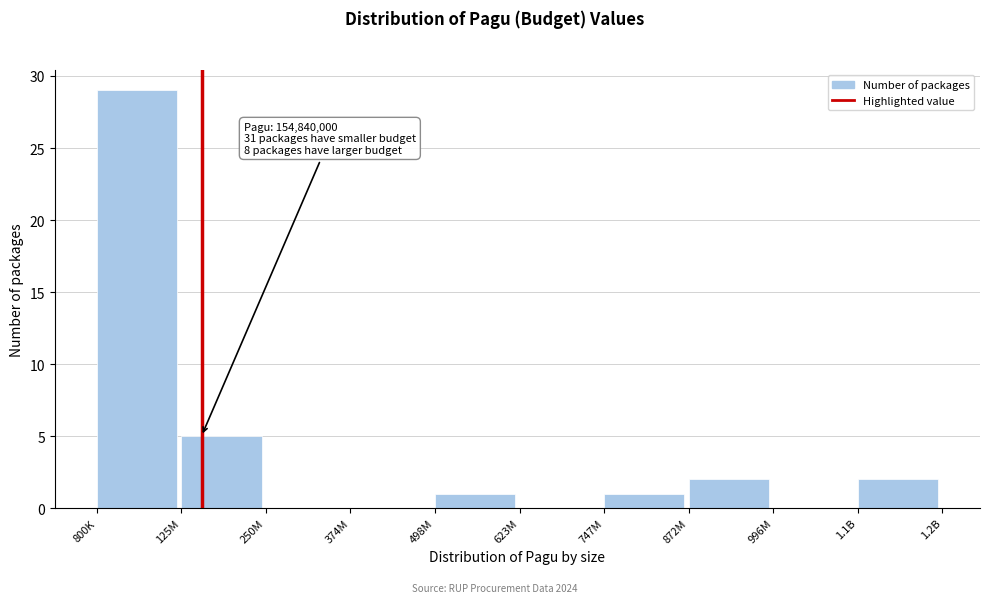

Reading left to right, list all the values displayed in this chart.

800K=29	125M=5	250M=0	374M=0	498M=1	623M=0	747M=1	872M=2	996M=0	1.1B=2